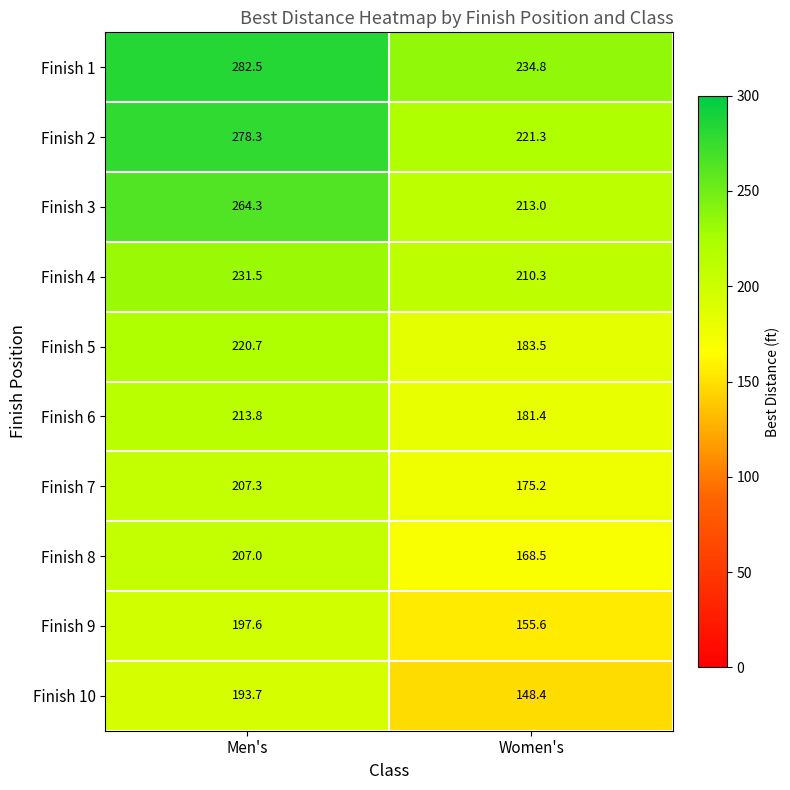

At which category is the sum across all series the highest?

Men's